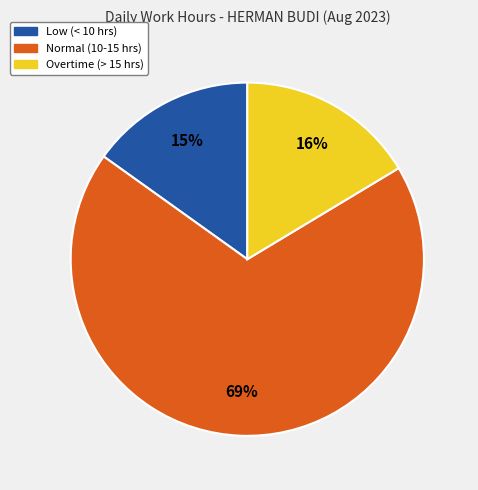

To the nearest percent, what portion does Normal (10-15 hrs) represent?

69%